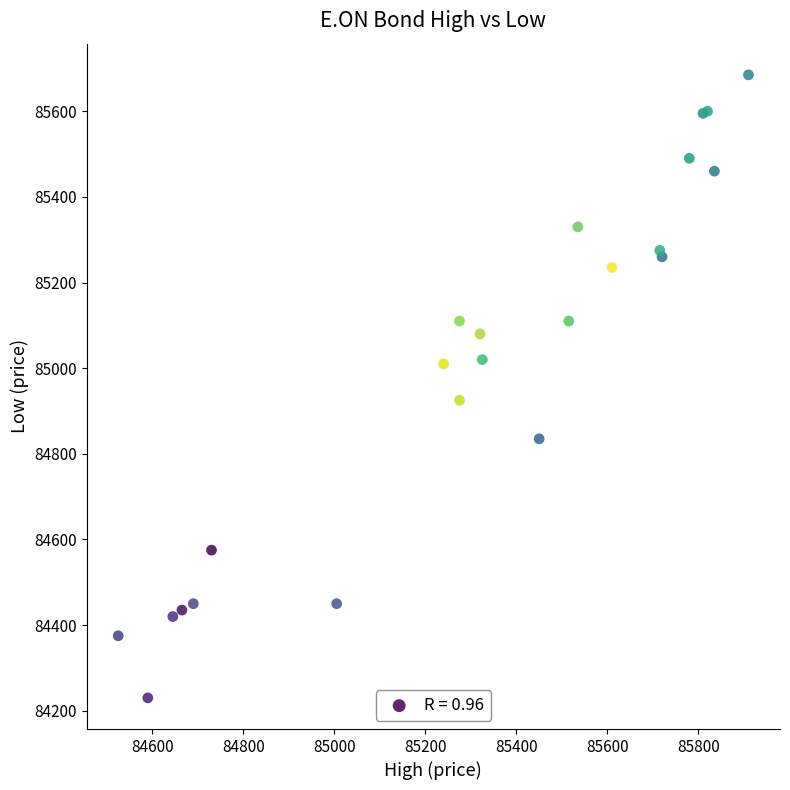

What Y value in the scatter plot is closest to 84957?

84925